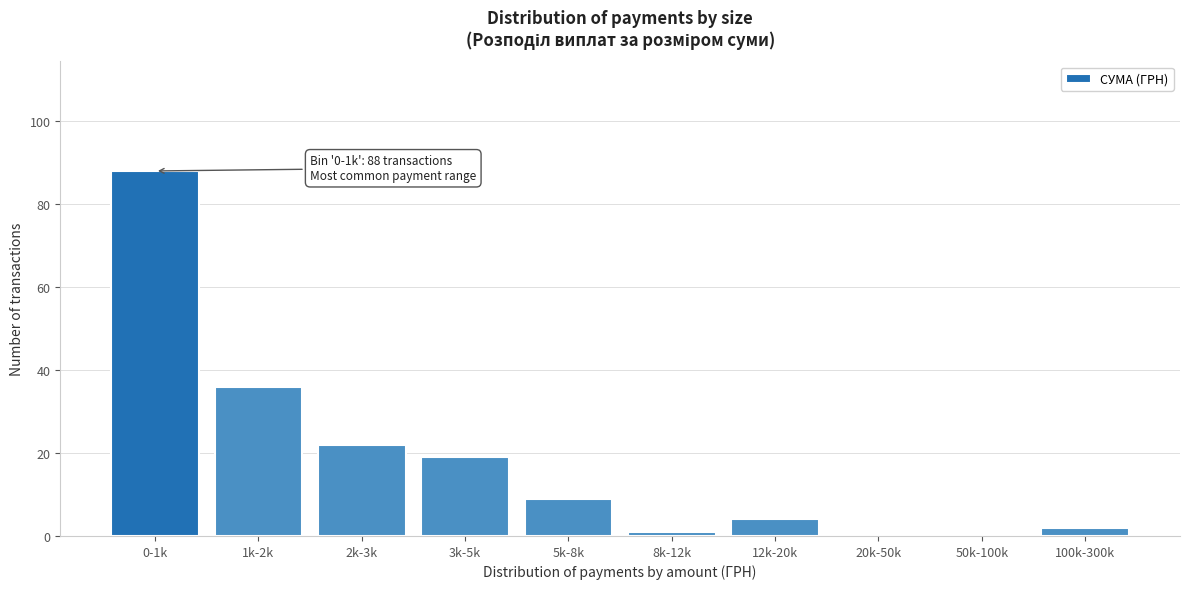

Reading right to left, extract all data points from this chart.

100k-300k=2	50k-100k=0	20k-50k=0	12k-20k=4	8k-12k=1	5k-8k=9	3k-5k=19	2k-3k=22	1k-2k=36	0-1k=88